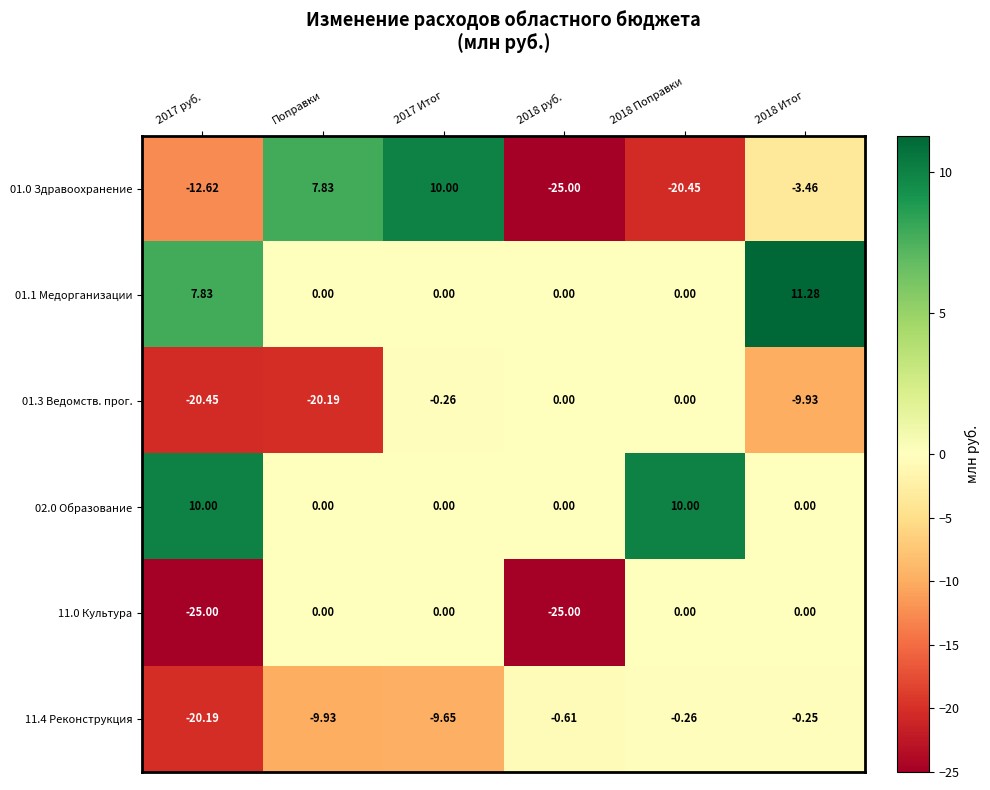

How many series are shown in this chart?

6